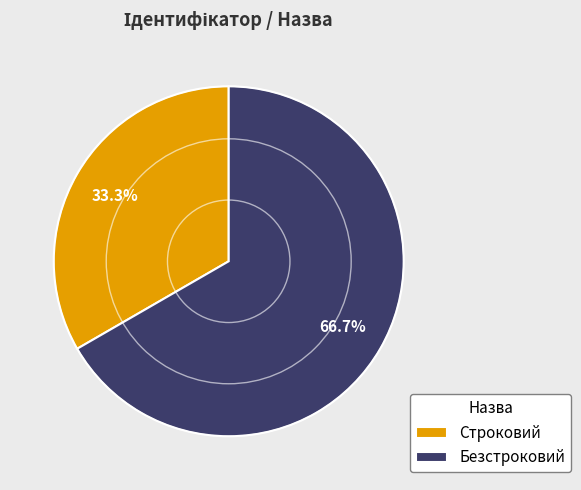

To the nearest percent, what is the difference between the largest and smallest slice percentages?

33%